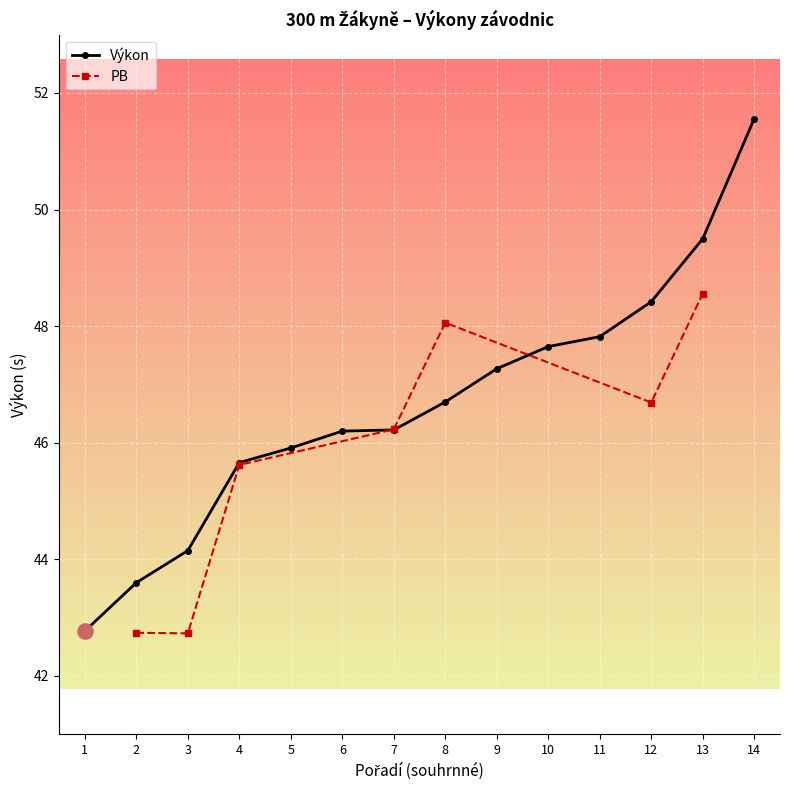

What is the value of the Výkon point at the 6th from the left?

46.2